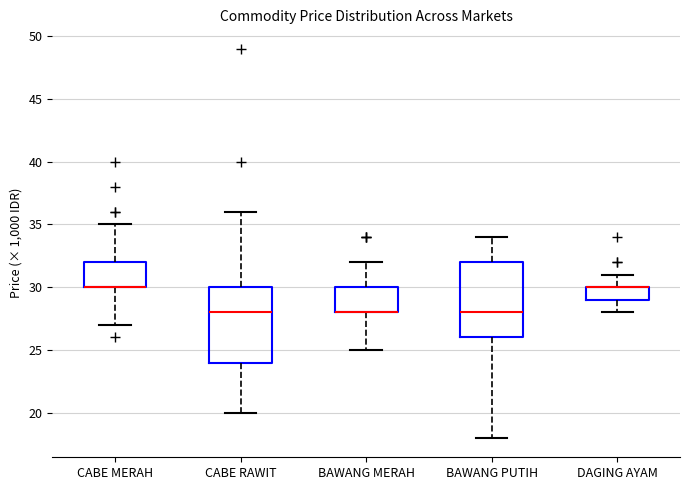

Where does the upper whisker of the box for BAWANG MERAH end on the y-axis? The values are not printed on the chart, so give them approximately, as read against the axis.

32